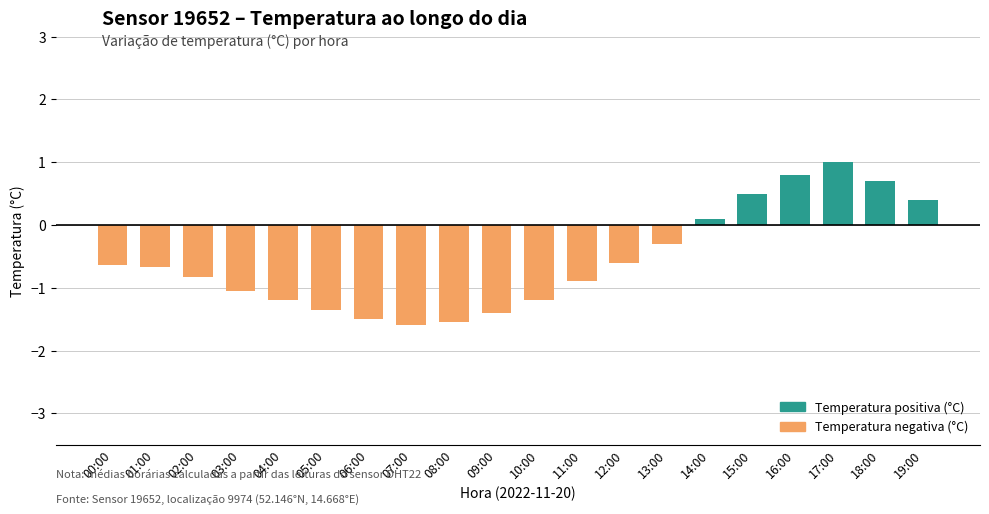

Reading left to right, list all the values displayed in this chart.

temperature (positive): 00:00=0.0	01:00=0.0	02:00=0.0	03:00=0.0	04:00=0.0	05:00=0.0	06:00=0.0	07:00=0.0	08:00=0.0	09:00=0.0	10:00=0.0	11:00=0.0	12:00=0.0	13:00=0.0	14:00=0.1	15:00=0.5	16:00=0.8	17:00=1.0	18:00=0.7	19:00=0.4
temperature (negative): 00:00=-0.6	01:00=-0.7	02:00=-0.8	03:00=-1.1	04:00=-1.2	05:00=-1.4	06:00=-1.5	07:00=-1.6	08:00=-1.6	09:00=-1.4	10:00=-1.2	11:00=-0.9	12:00=-0.6	13:00=-0.3	14:00=0.0	15:00=0.0	16:00=0.0	17:00=0.0	18:00=0.0	19:00=0.0